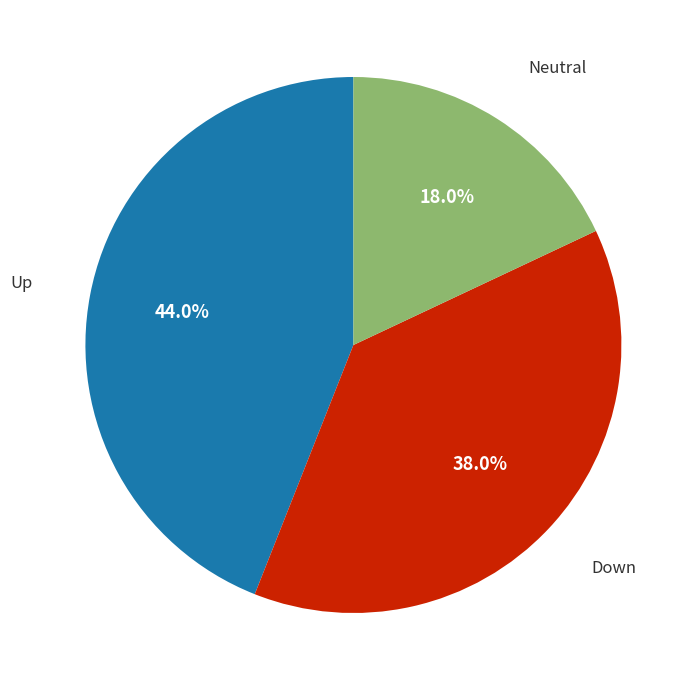

Does any single category account for the majority?

No